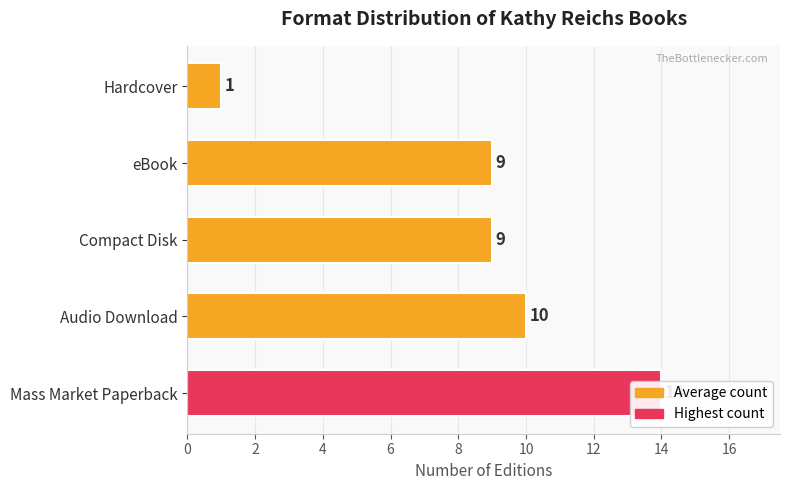

What is the minimum value shown in the chart?

1